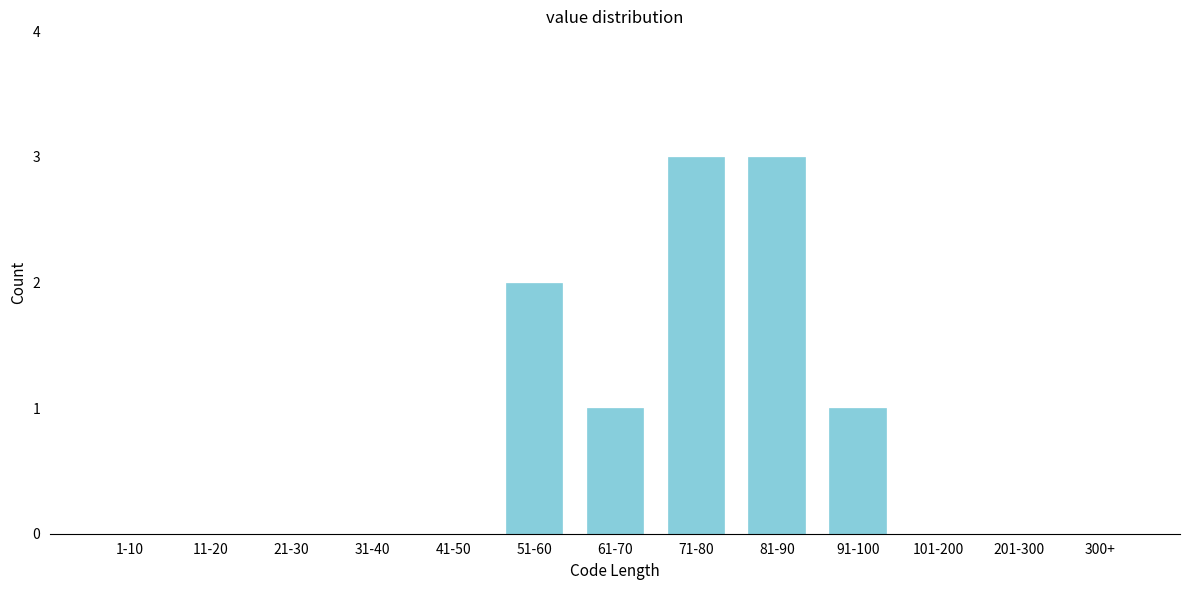

Reading right to left, extract all data points from this chart.

300+=0	201-300=0	101-200=0	91-100=1	81-90=3	71-80=3	61-70=1	51-60=2	41-50=0	31-40=0	21-30=0	11-20=0	1-10=0